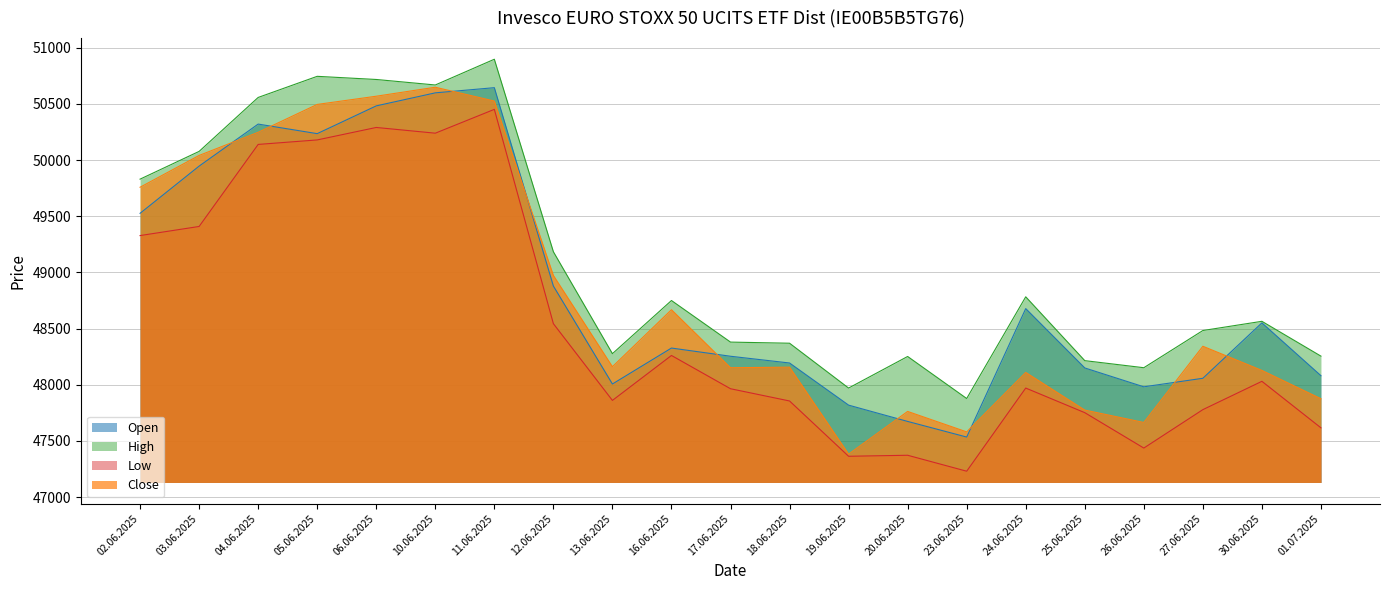

What is the difference between the maximum and minimum values in the Open series?

3109